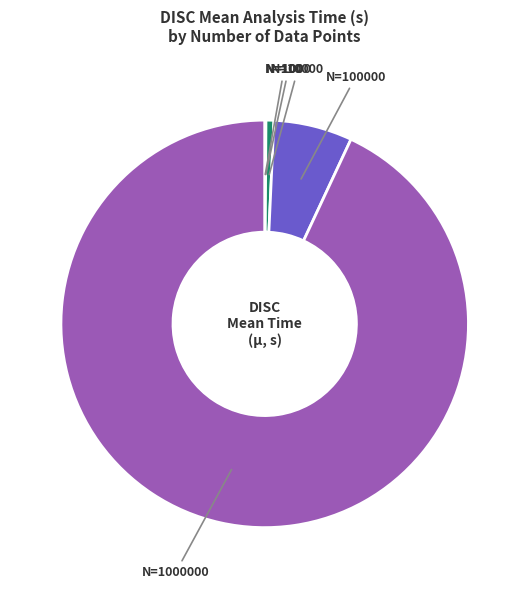

Is there a majority slice in this chart?

Yes